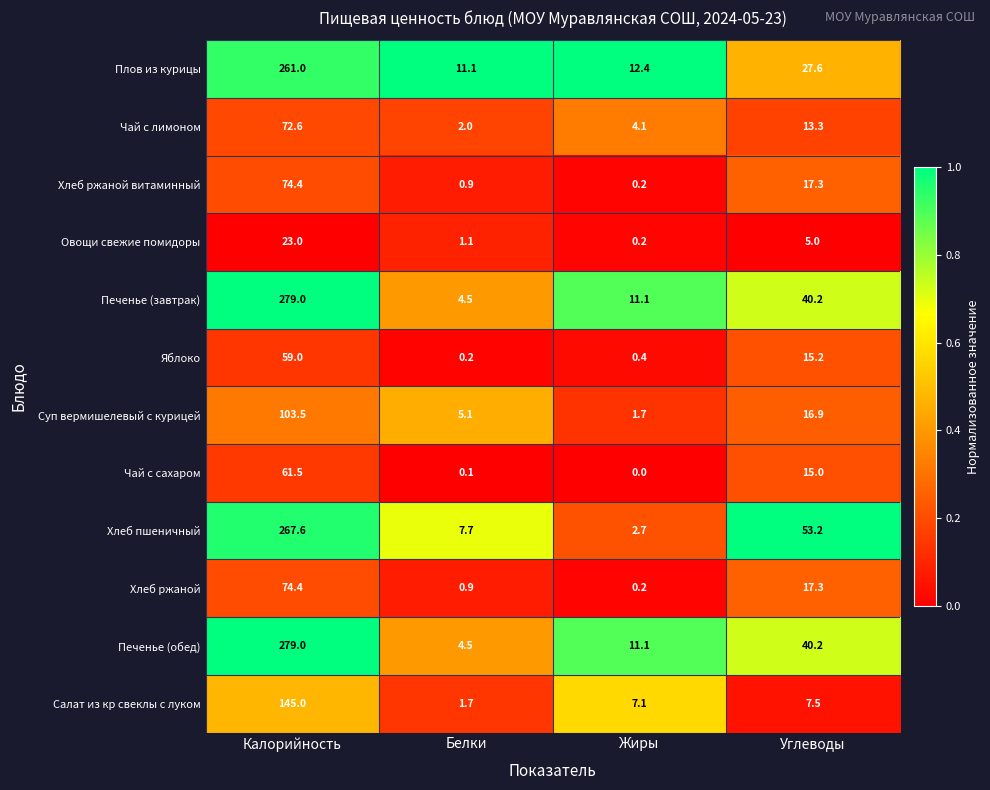

Rank the categories by Плов из курицы value from lowest to highest.

Белки, Жиры, Углеводы, Калорийность